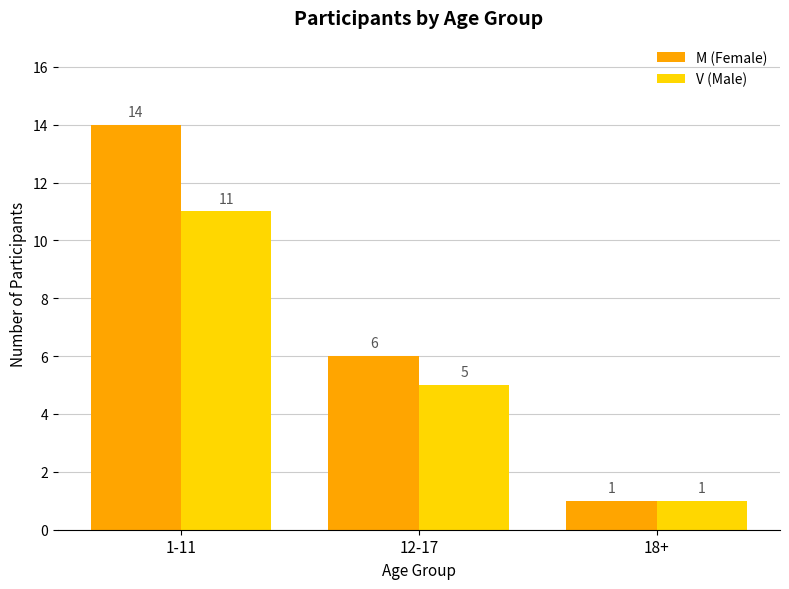

At which category is the sum across all series the highest?

1-11